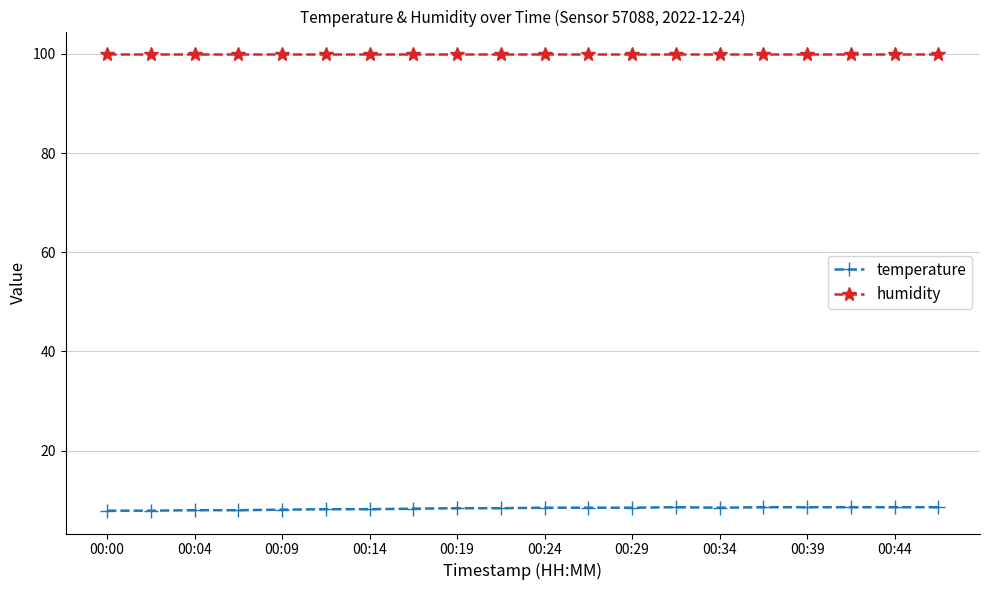

What is the average value of the humidity series?

99.9